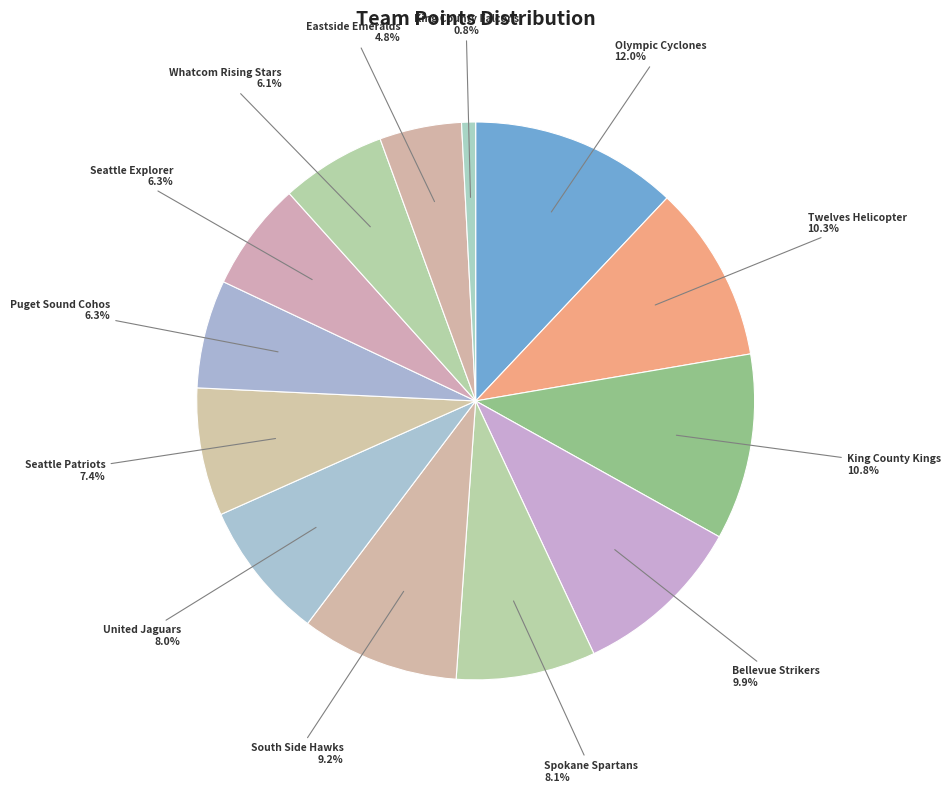

To the nearest percent, what is the difference between the Spokane Spartans and Twelves Helicopter slice percentages?

2%